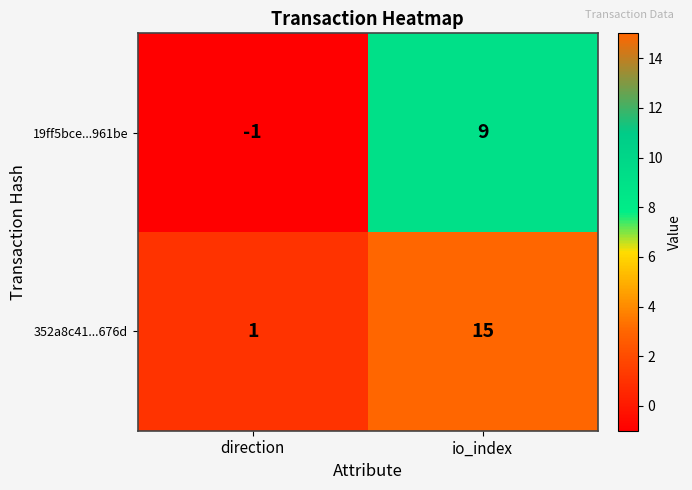

The 352a8c41...676d series shows 21 at io_index. True or false?

False